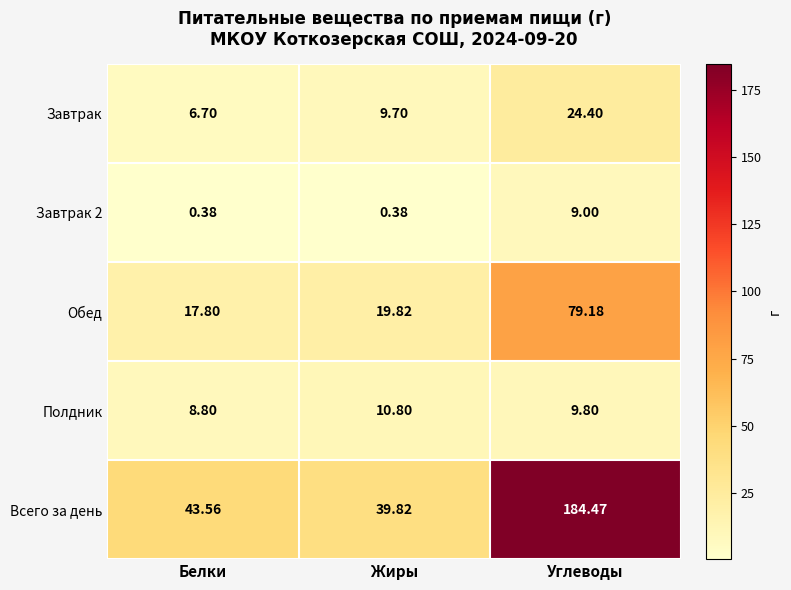

What is the spread (max minus min) of values at Жиры?

39.4